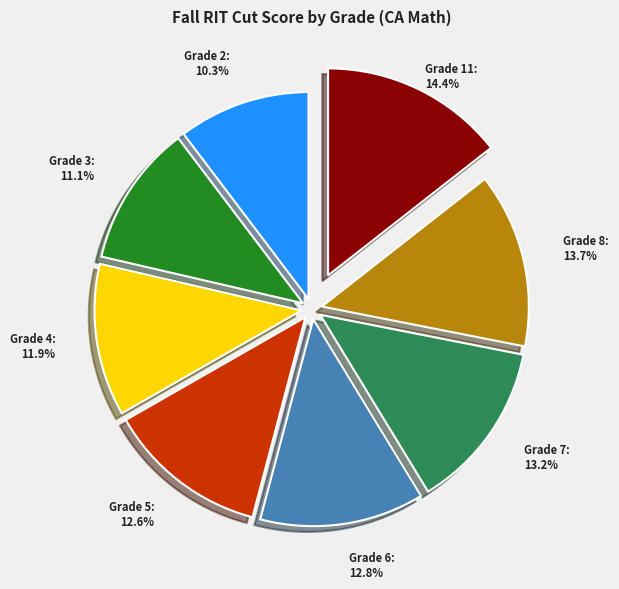

Is there a majority slice in this chart?

No